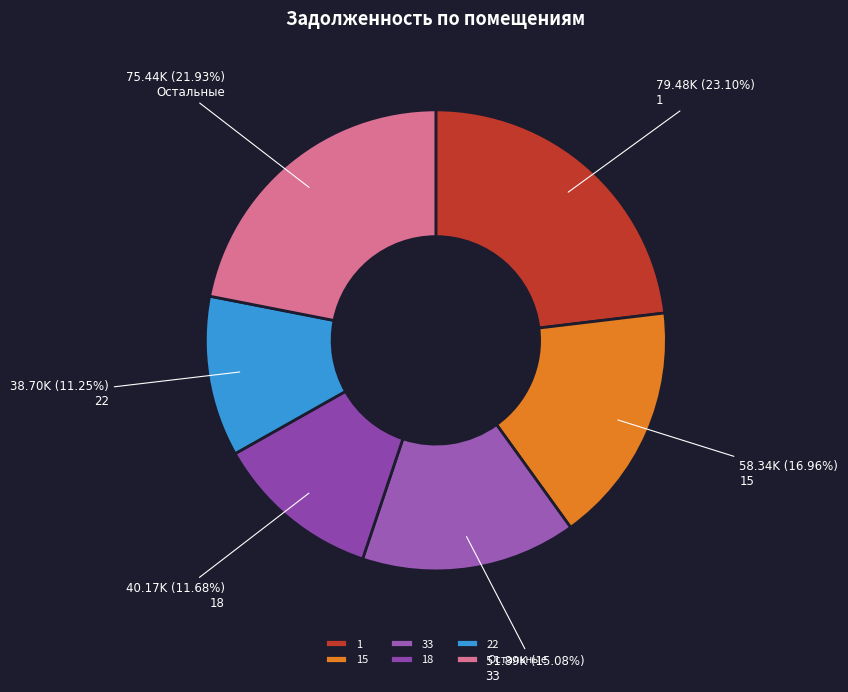

How many slices are in this pie chart?

6